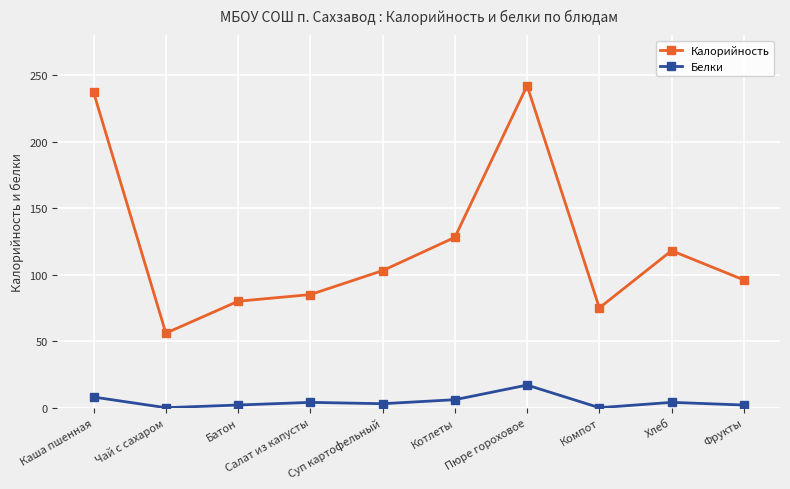

The value of Калорийность at Каша пшенная is 363. True or false?

False